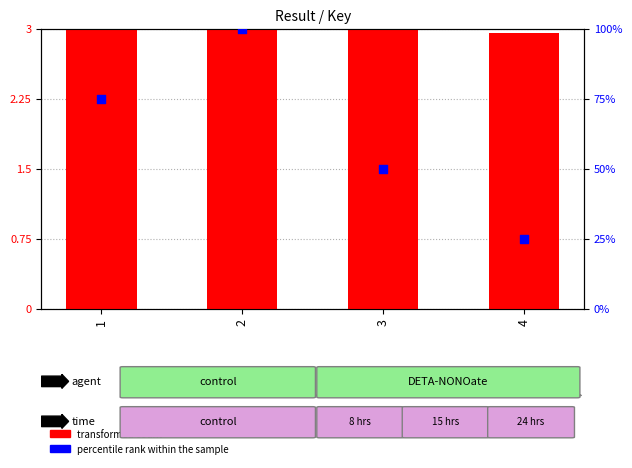

Which series has the widest spread of Y values?

percentile rank within the sample